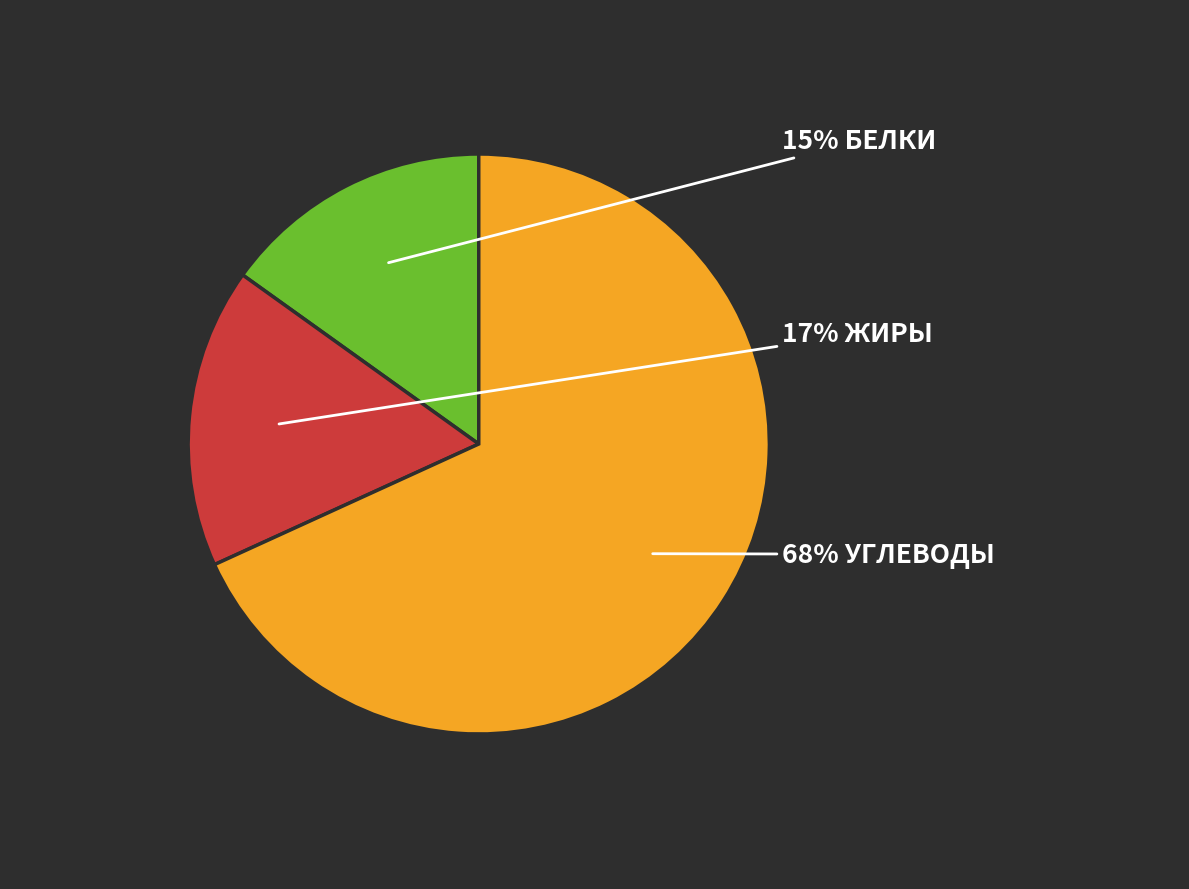

To the nearest percent, what is the difference between the largest and smallest slice percentages?

53%